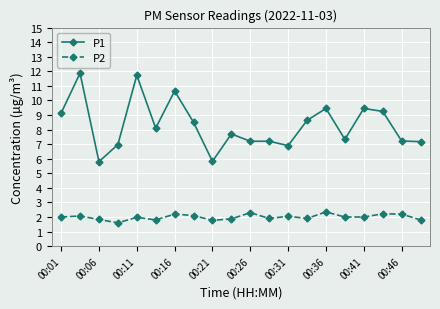

What is the value of the P2 point at the 7th from the left?

2.2